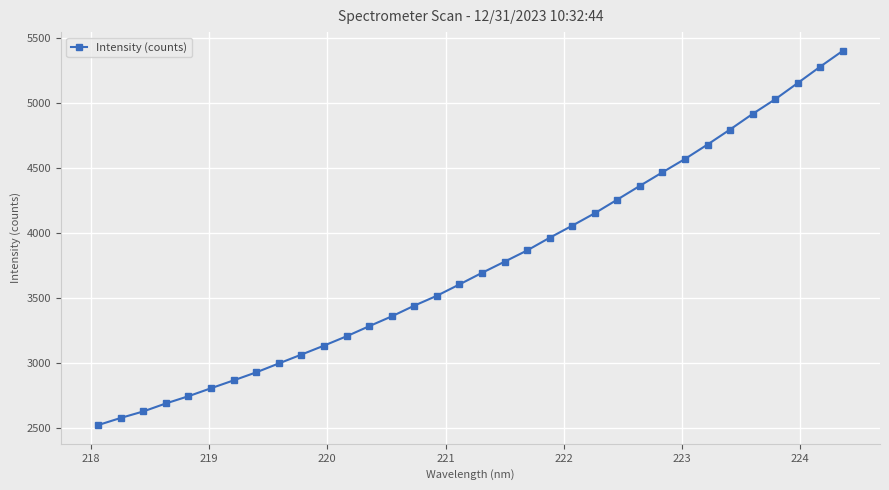

Does the chart display data point markers on the line(s)?

Yes